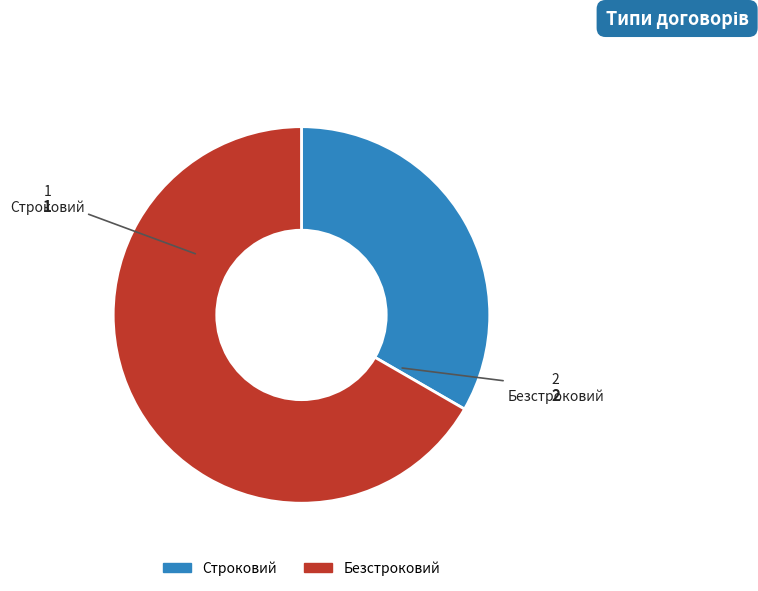

Which slice represents more than half of the pie?

Безстроковий